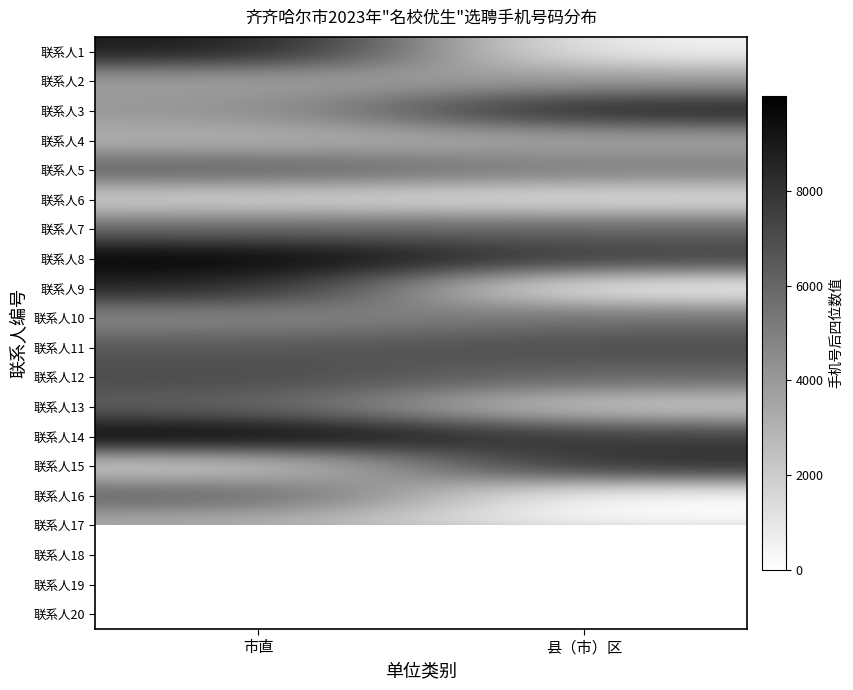

Rank the series by their maximum value, from highest to lowest.

联系人14, 联系人8, 联系人18, 联系人1, 联系人3, 联系人9, 联系人15, 联系人12, 联系人11, 联系人16, 联系人5, 联系人13, 联系人7, 联系人10, 联系人2, 联系人20, 联系人4, 联系人19, 联系人17, 联系人6